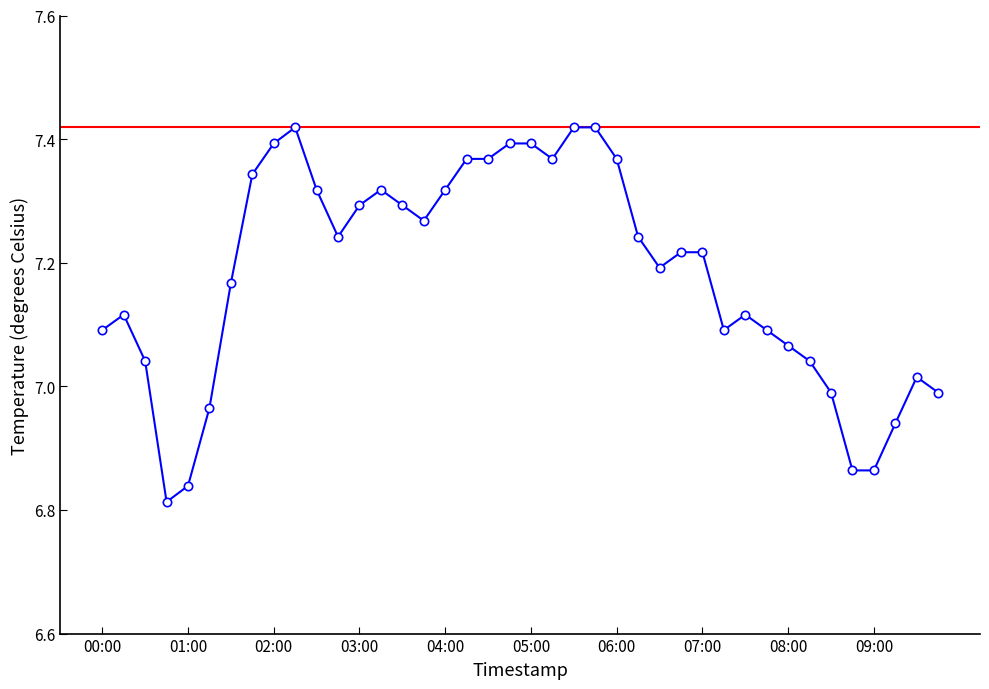

What is the difference between the second highest and second lowest values?

0.6